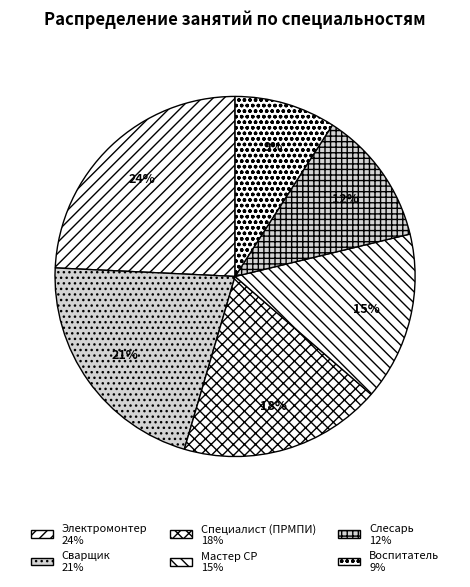

Is it true that Специалист (ПРМПИ) is 8% of the pie?

False